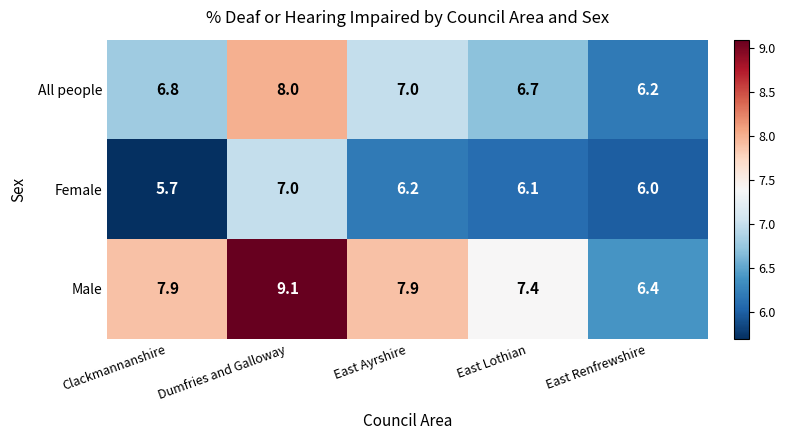

How many distinct data groups are displayed?

3